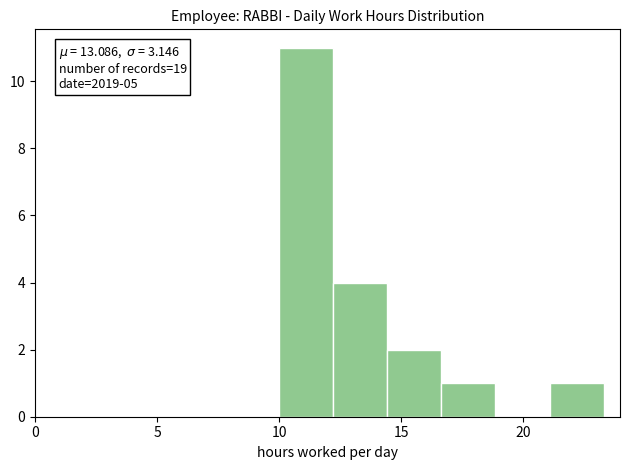

Over which range of the x-axis is the bar tallest?

10.0 to 12.0